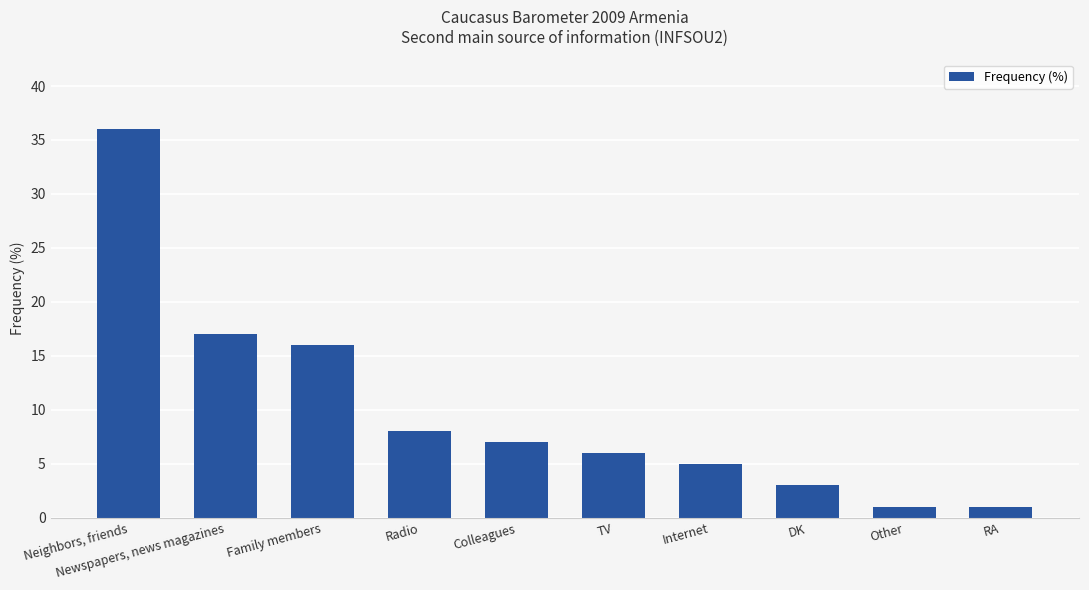

Reading left to right, extract all data points from this chart.

36	17	16	8	7	6	5	3	1	1